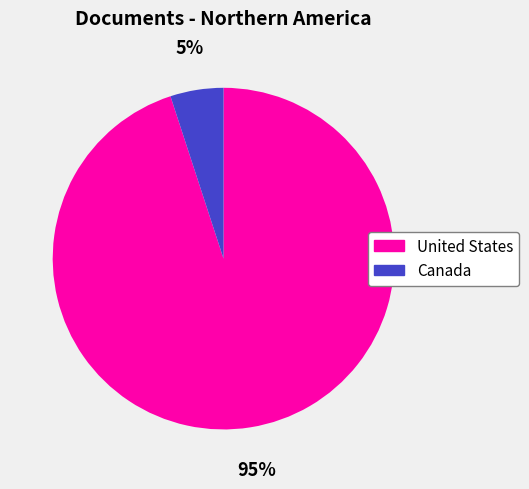

To the nearest percent, what is the difference between the largest and smallest slice percentages?

90%